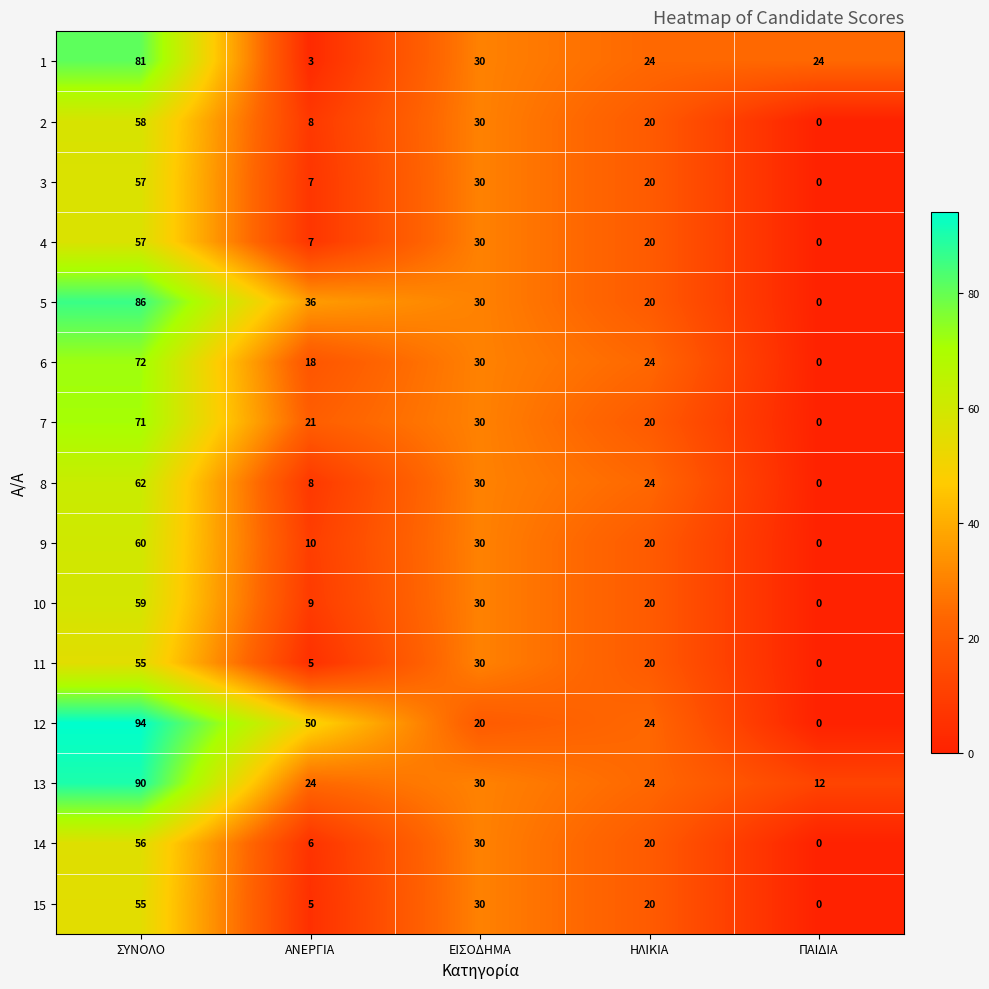

The 12 series shows 30 at ΑΝΕΡΓΙΑ. True or false?

False